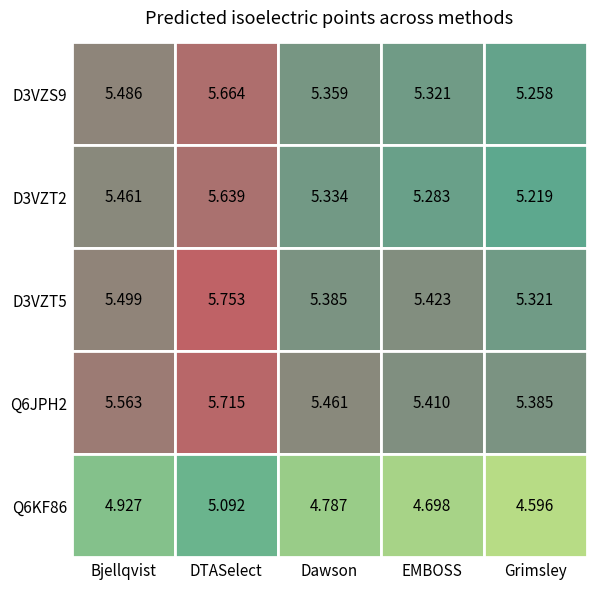

Which series has the largest total across all categories?

tr|Q6JPH2|Q6JPH2_9REOV